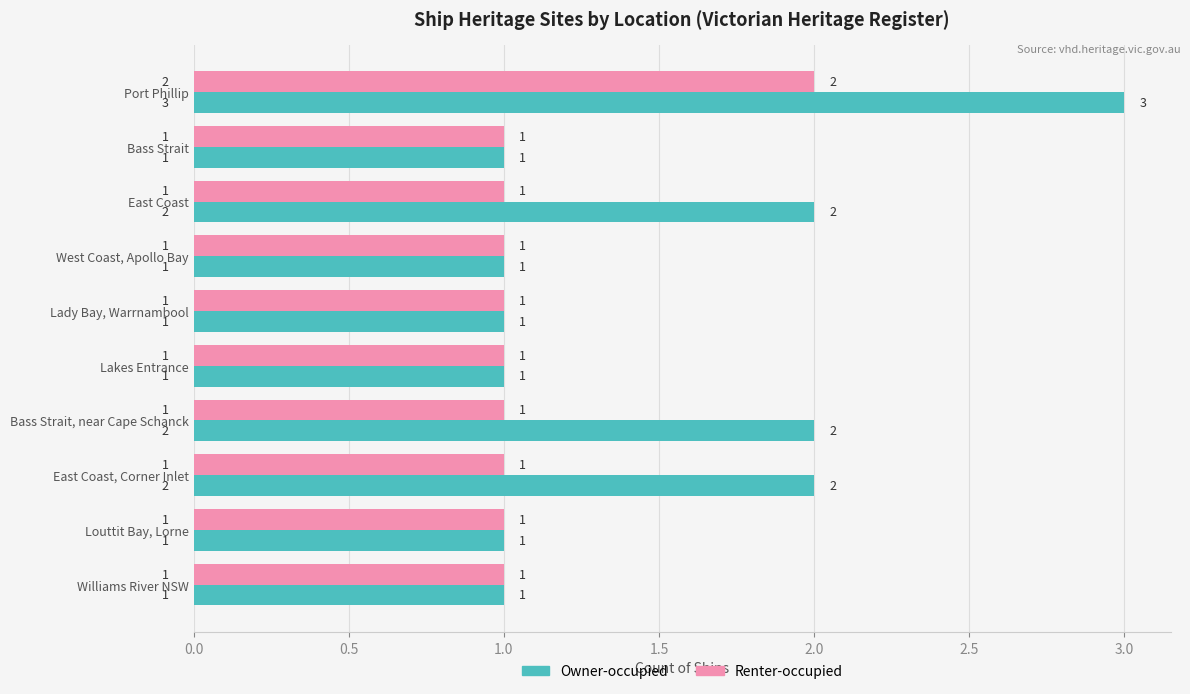

Which series has the largest total across all categories?

Owner-occupied